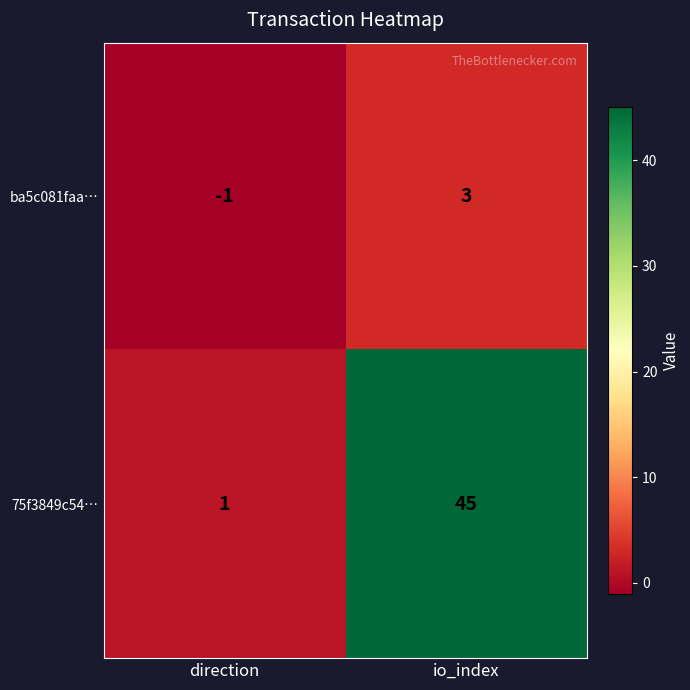

Is the value of ba5c081faa… at direction greater than the value of 75f3849c54… at io_index?

No